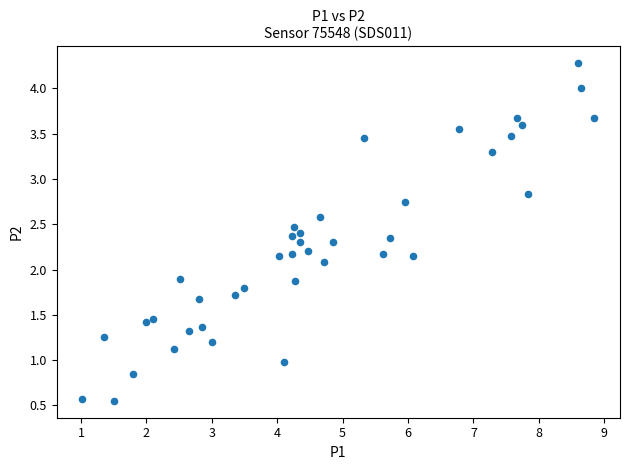

What is the range of Y values (max minus min)?

3.7